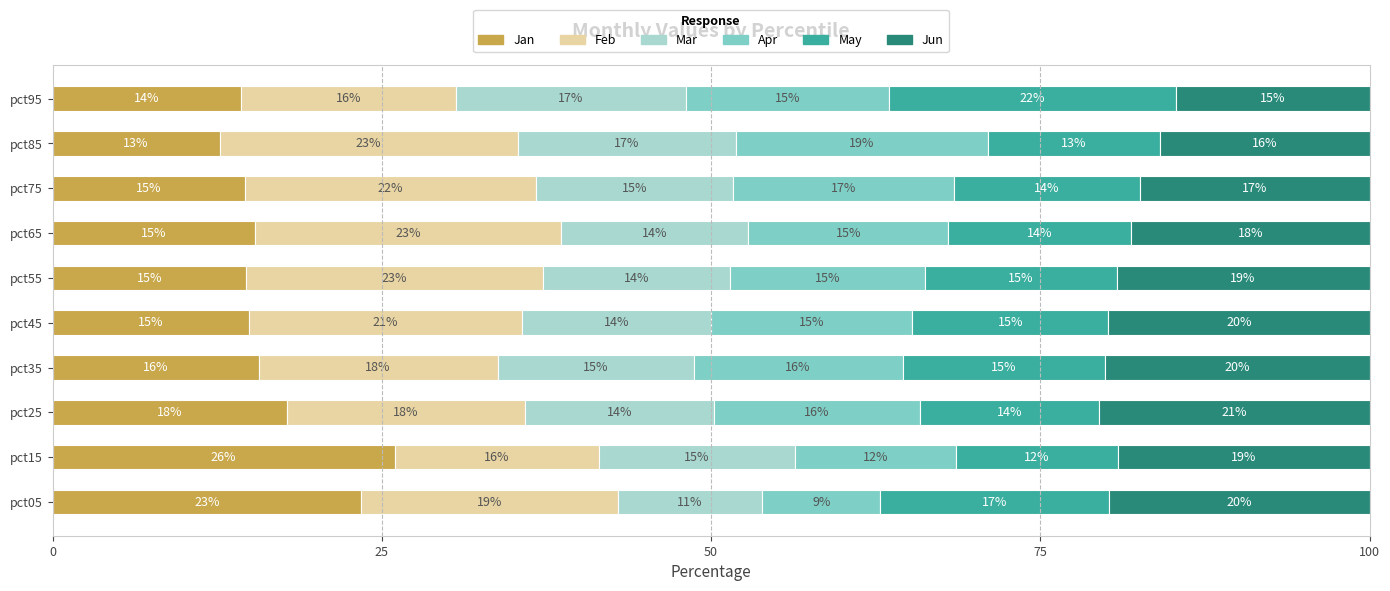

What is the total value across all series at pct45?

100.0